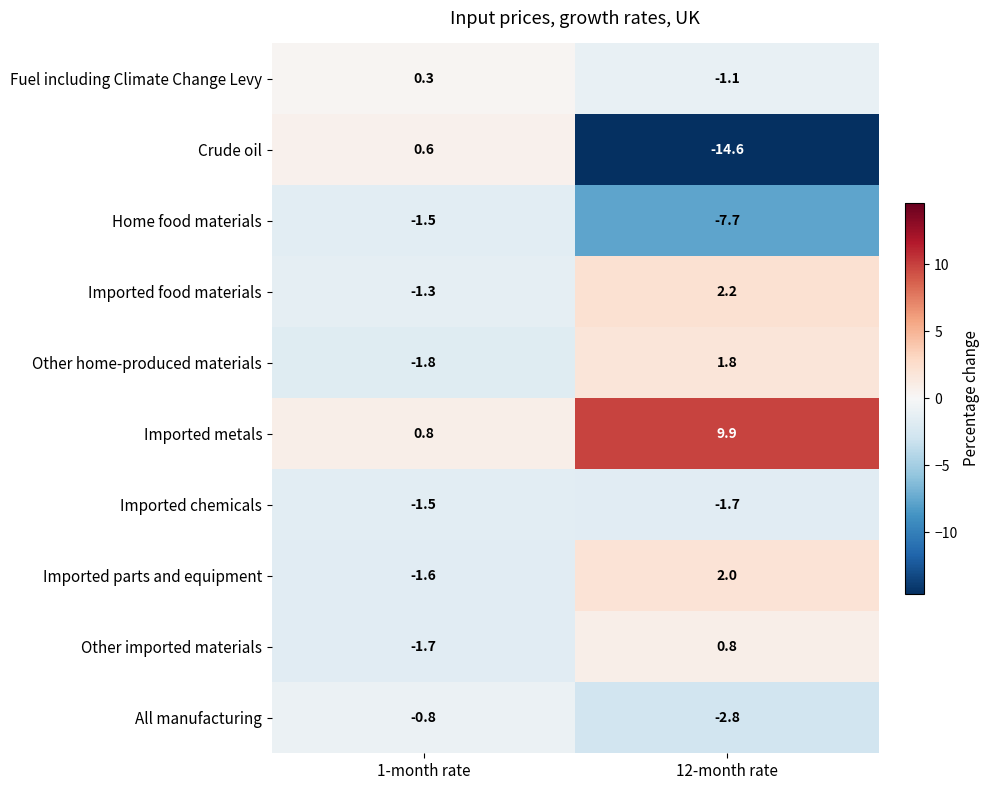

True or false: Crude oil has a value of -14.6 at 12-month rate.

True